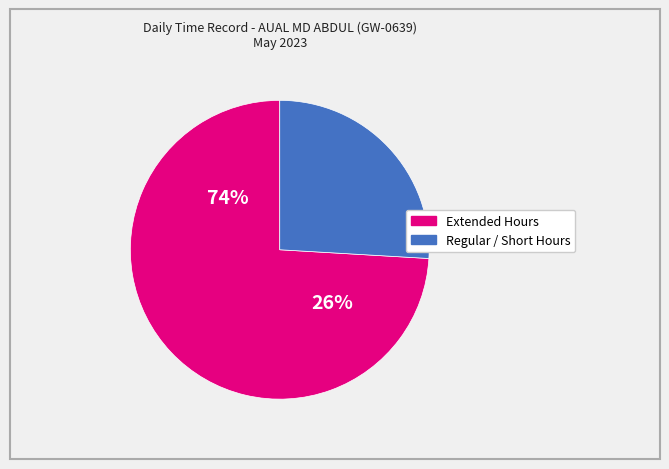

Is it true that Day 26 is 1% of the pie?

False